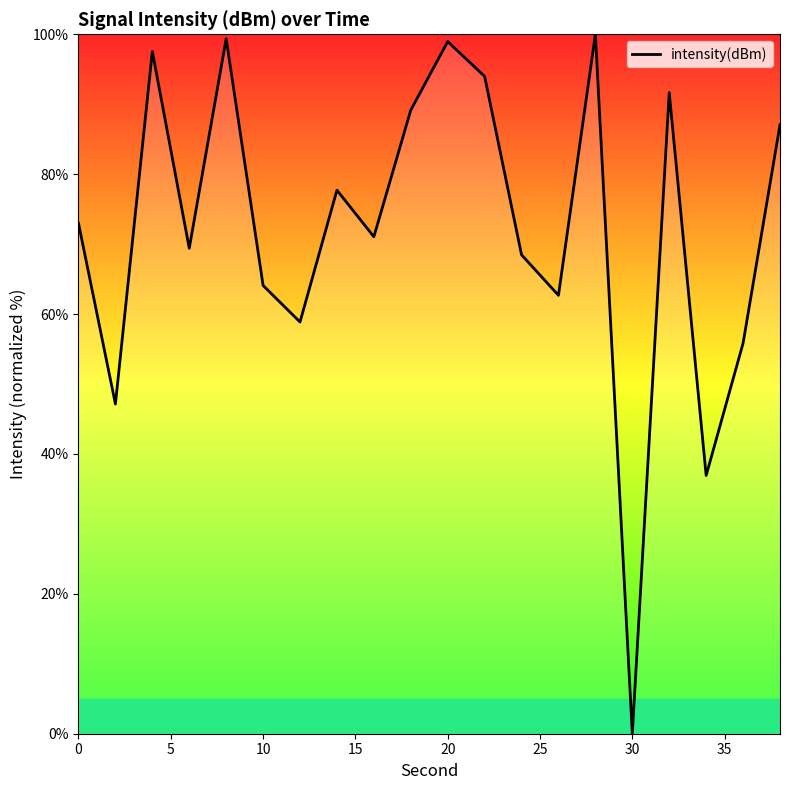

What is the greatest value displayed?

100.0